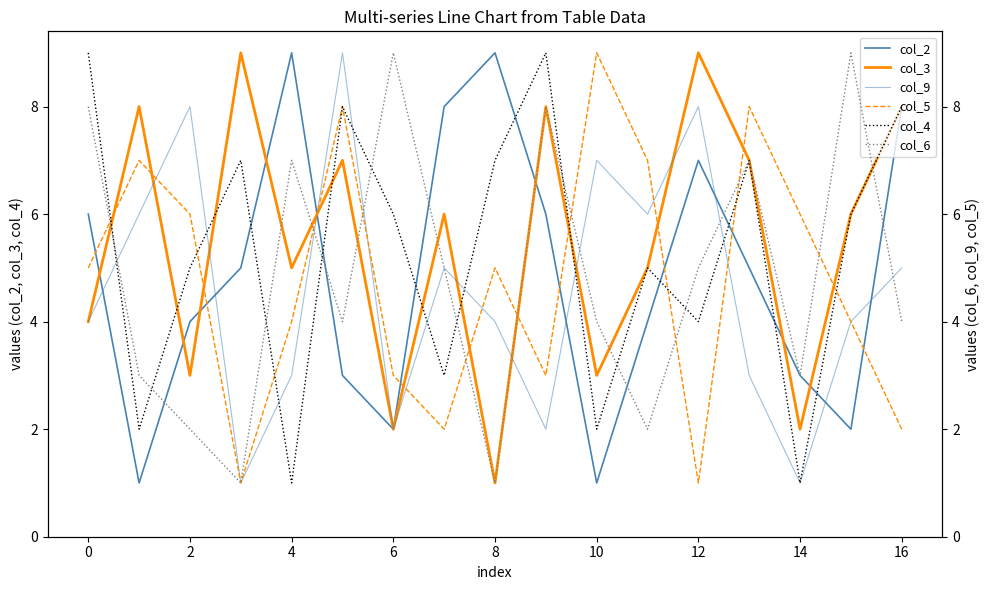

Reading left to right, list all the values displayed in this chart.

col_2: 6	1	4	5	9	3	2	8	9	6	1	4	7	5	3	2	8
col_3: 4	8	3	9	5	7	2	6	1	8	3	5	9	7	2	6	8
col_9: 4	6	8	1	3	9	2	5	4	2	7	6	8	3	1	4	5
col_5: 5	7	6	1	4	8	3	2	5	3	9	7	1	8	6	4	2
col_4: 9	2	5	7	1	8	6	3	7	9	2	5	4	7	1	6	8
col_6: 8	3	2	1	7	4	9	5	1	8	4	2	5	7	3	9	4